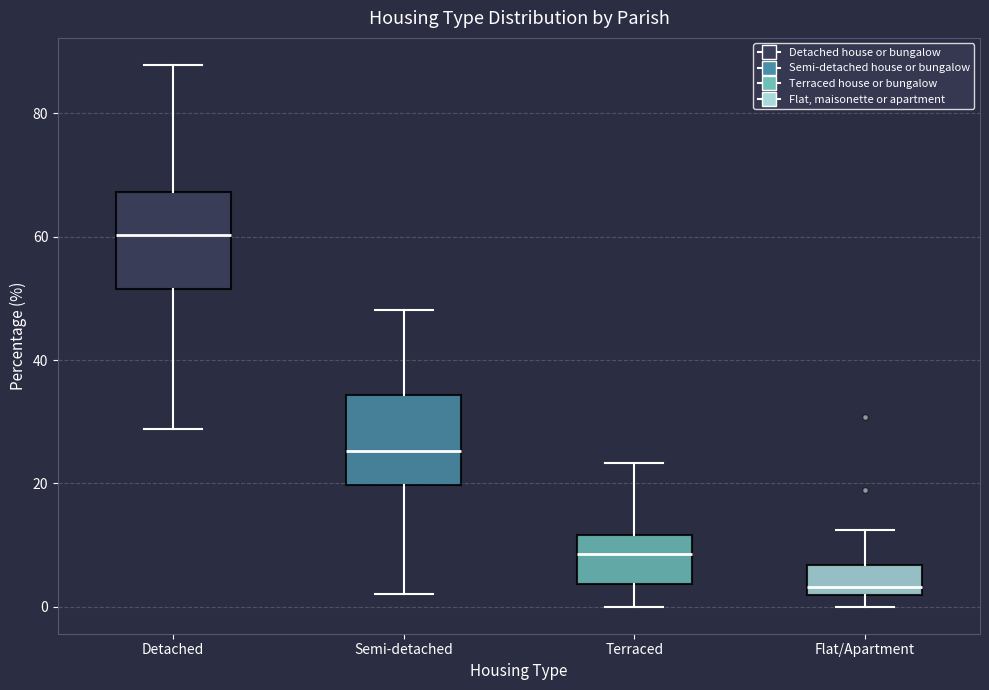

Reading left to right, transcribe this box plot: for each box, give where its median line is, the range the box spans, and where its two whiskers end, as read against the y-axis. The values are not printed on the chart, so give them approximately, as read against the axis.

Detached: median 60, box 52 to 68, whiskers 28 to 88
Semi-detached: median 26, box 20 to 34, whiskers 2 to 48
Terraced: median 8, box 4 to 12, whiskers 0 to 24
Flat/Apartment: median 4, box 2 to 6, whiskers 0 to 12